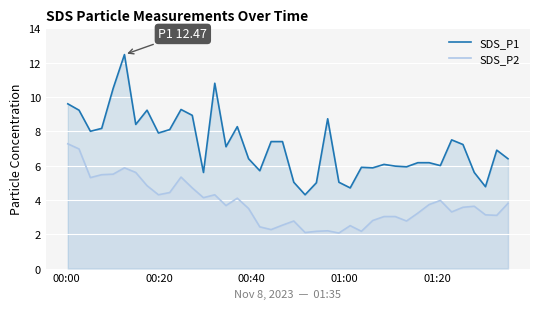

What is the minimum value for SDS_P1?

4.3